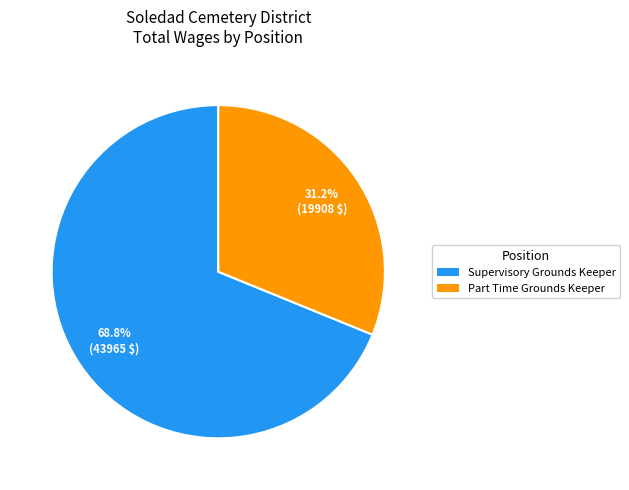

To the nearest percent, what is the difference between the largest and smallest slice percentages?

38%